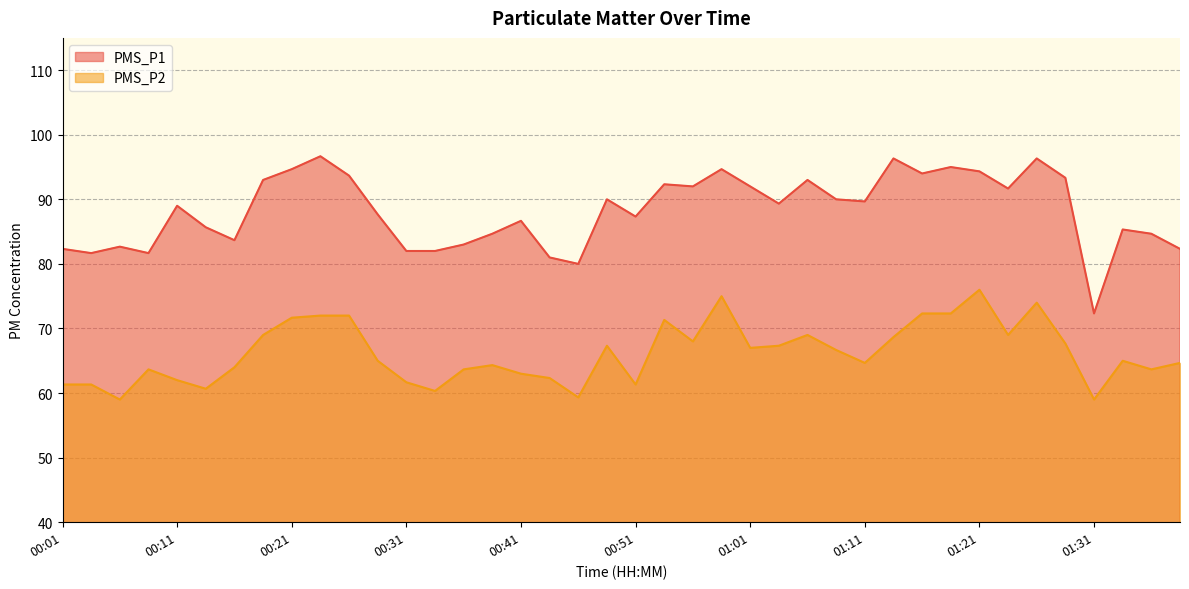

What position from the left is 01:29?

36